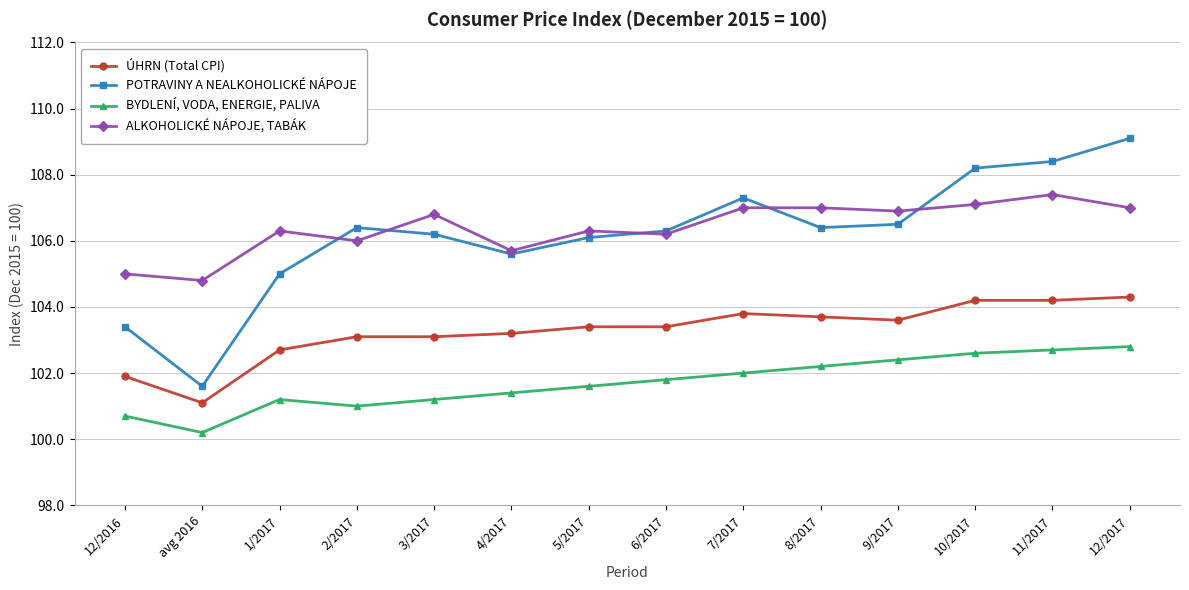

True or false: ALKOHOLICKÉ NÁPOJE, TABÁK and BYDLENÍ, VODA, ENERGIE, PALIVA cross at least once.

False